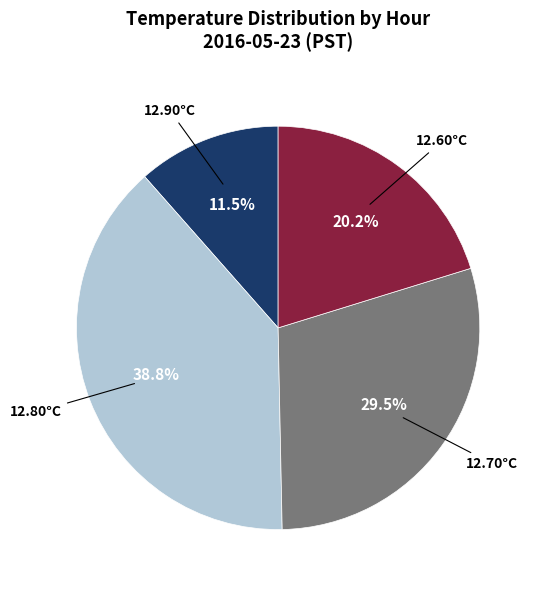

What is the ratio of the value at 12.80°C to the value at 12.60°C?

1.9